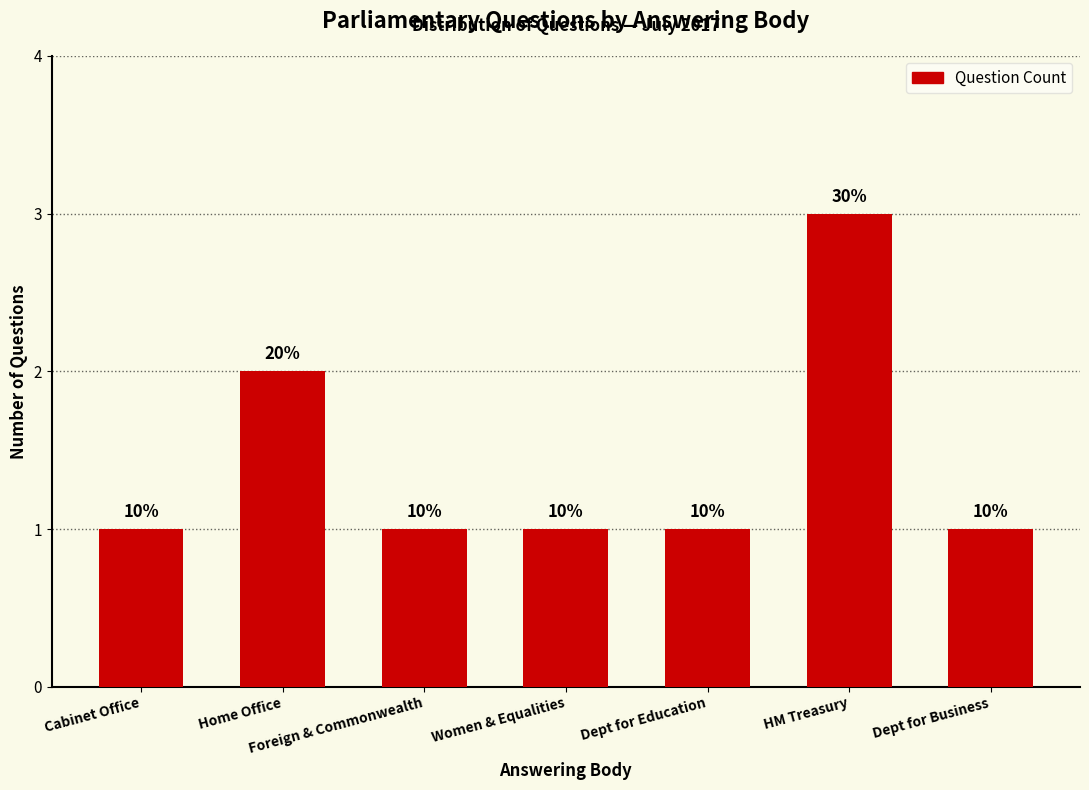

What position from the right is Home Office?

6